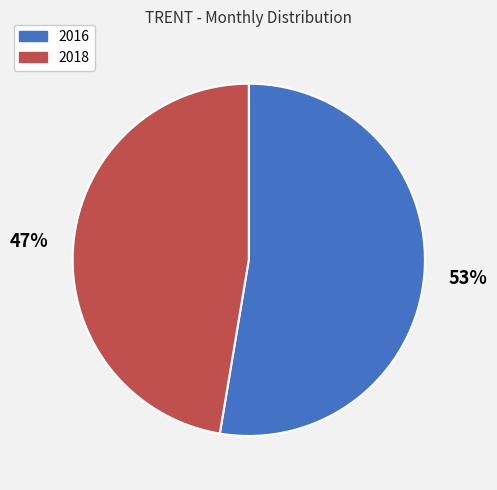

Count the number of slices in the pie.

2